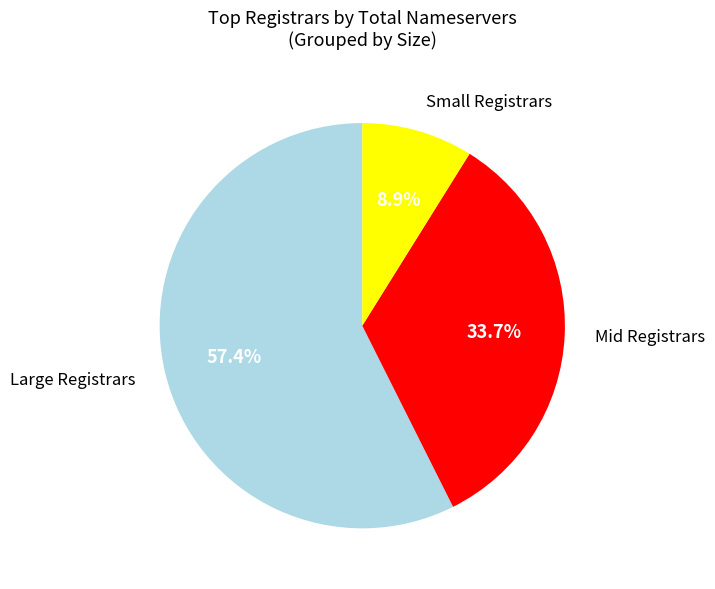

Rank the categories by value from highest to lowest.

Large Registrars, Mid Registrars, Small Registrars